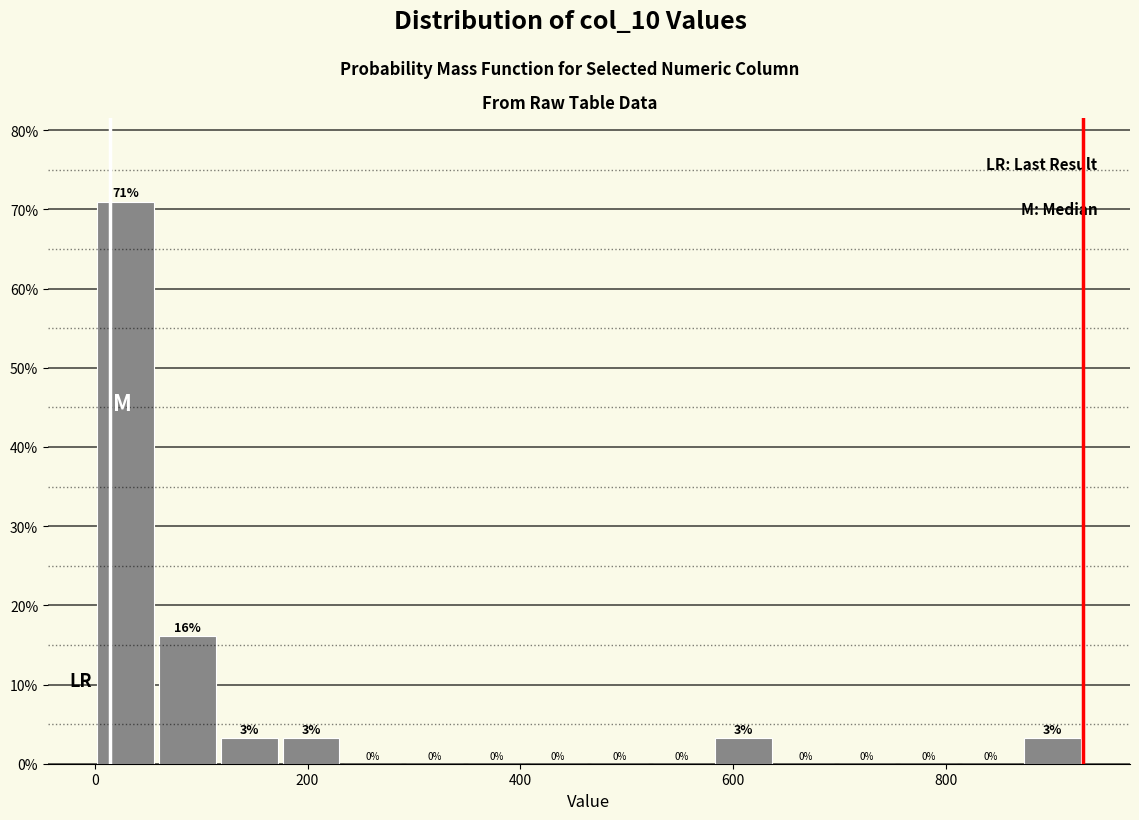

Around what value on the x-axis is the tallest bar? Give the approximate position of its centre, as read against the axis.

20